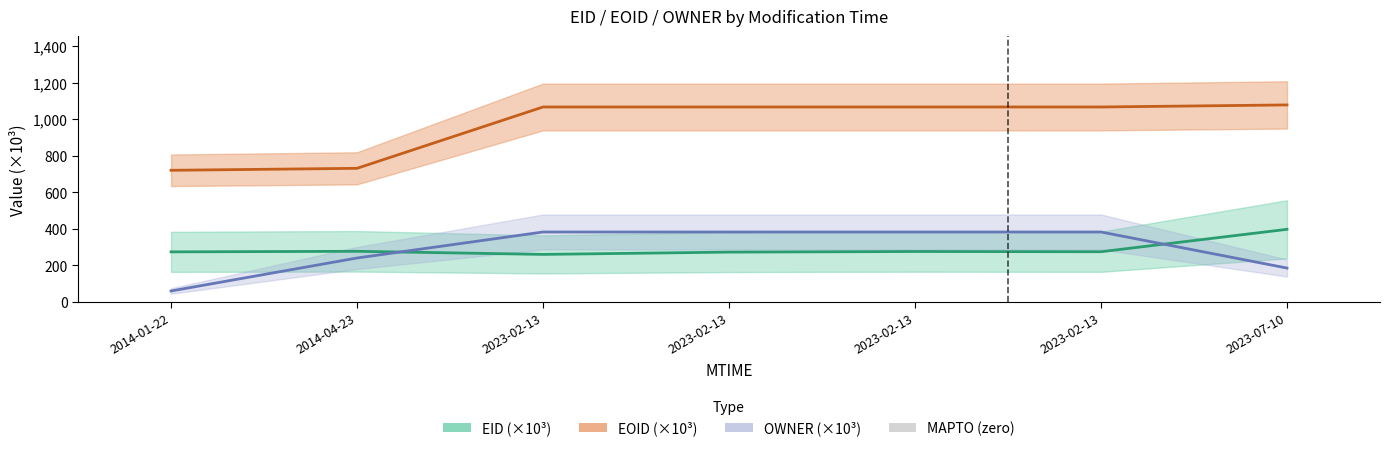

The EID (×10³) series shows 177.5 at 2023-02-13. True or false?

False